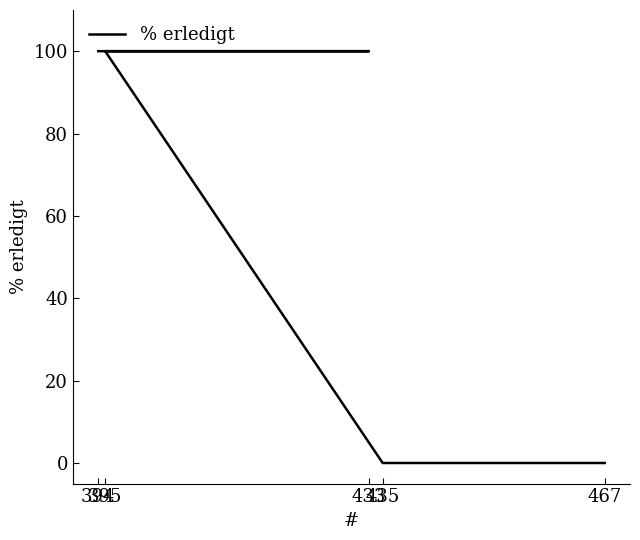

What is the average value?

60